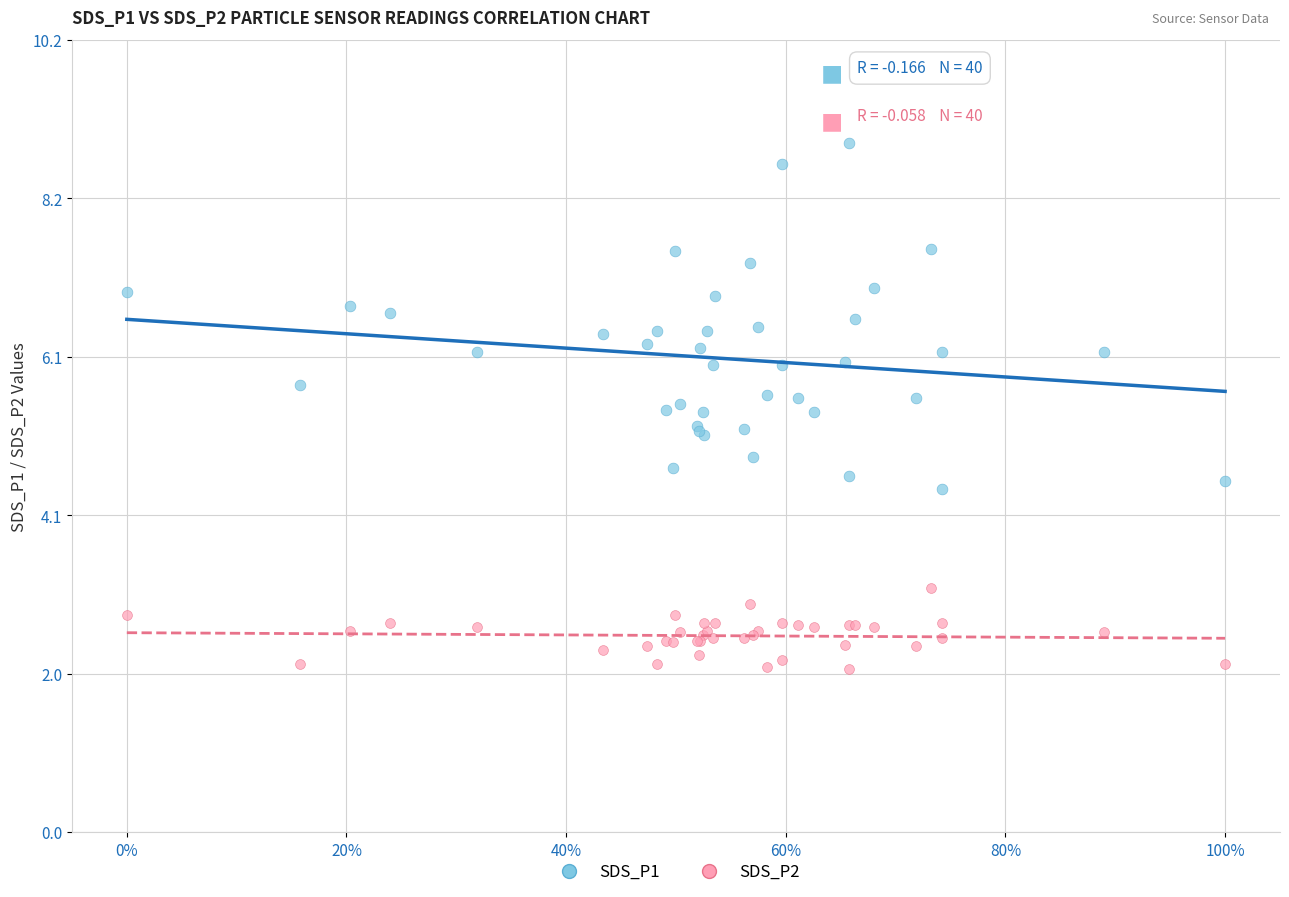

What are all the series names shown in the legend?

SDS_P1, SDS_P2